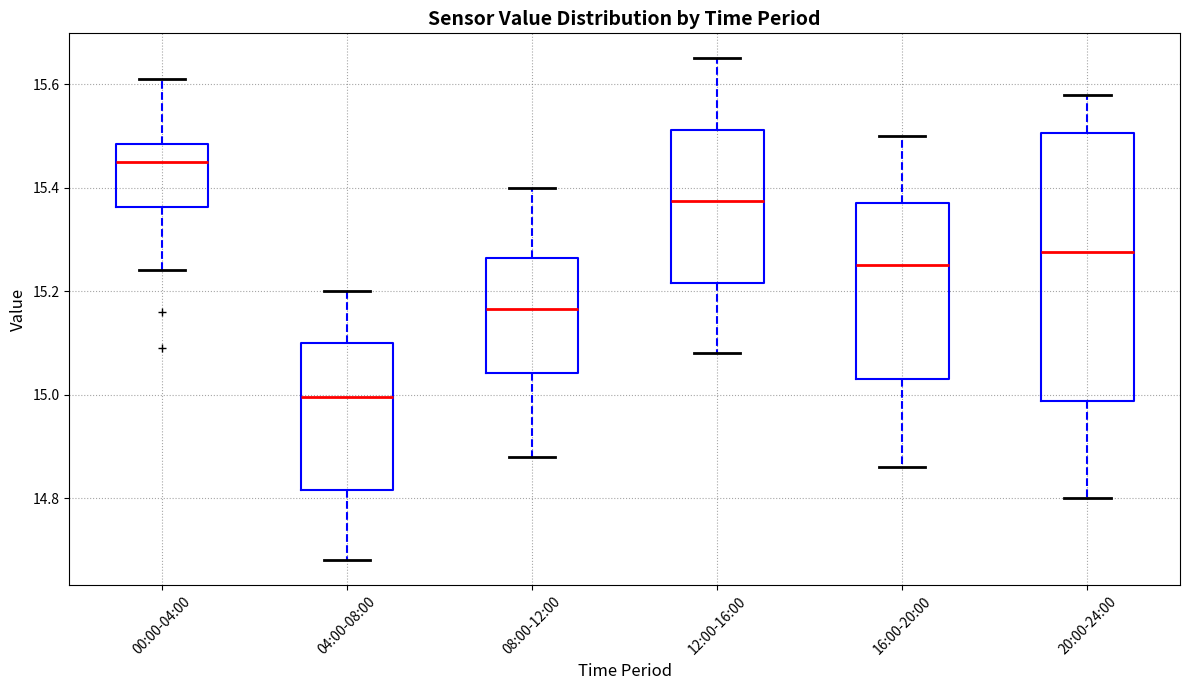

Which box is the tallest, from its lower edge to its upper edge?

20:00-24:00